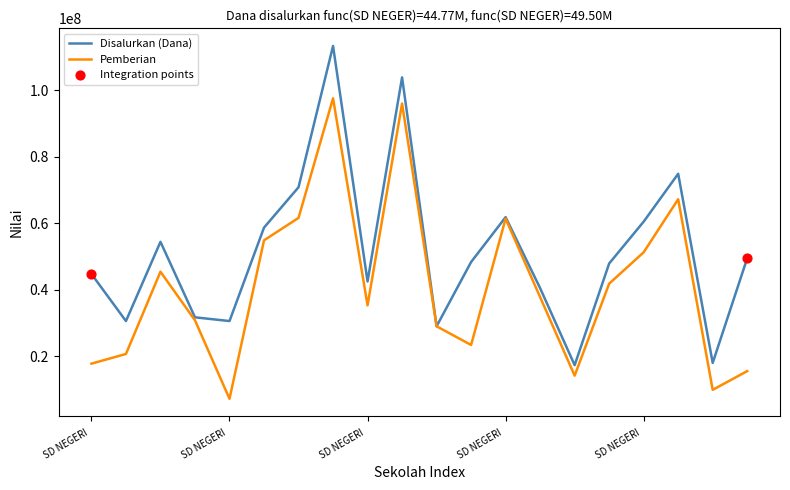

At how many categories does at least one series exceed 63662995?

4